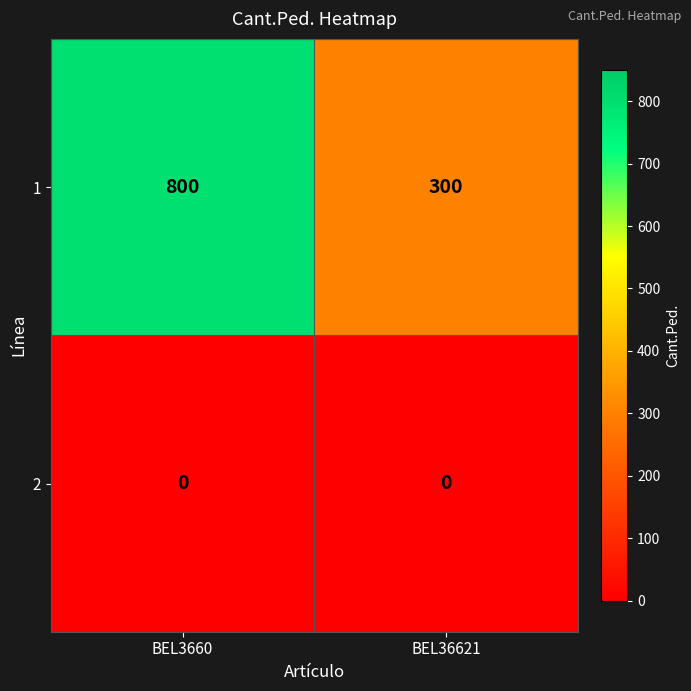

What is the difference between the maximum and minimum values in the 1 series?

500